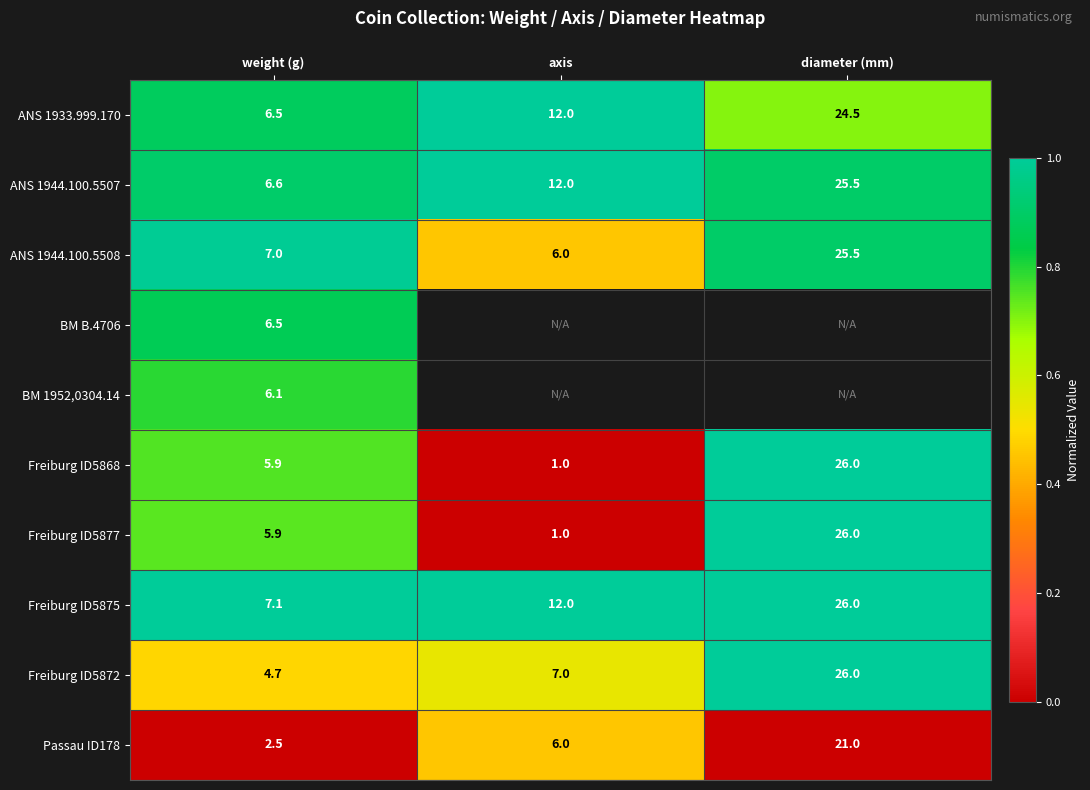

At which label is Freiburg ID5868 closest to 13?

weight (g)